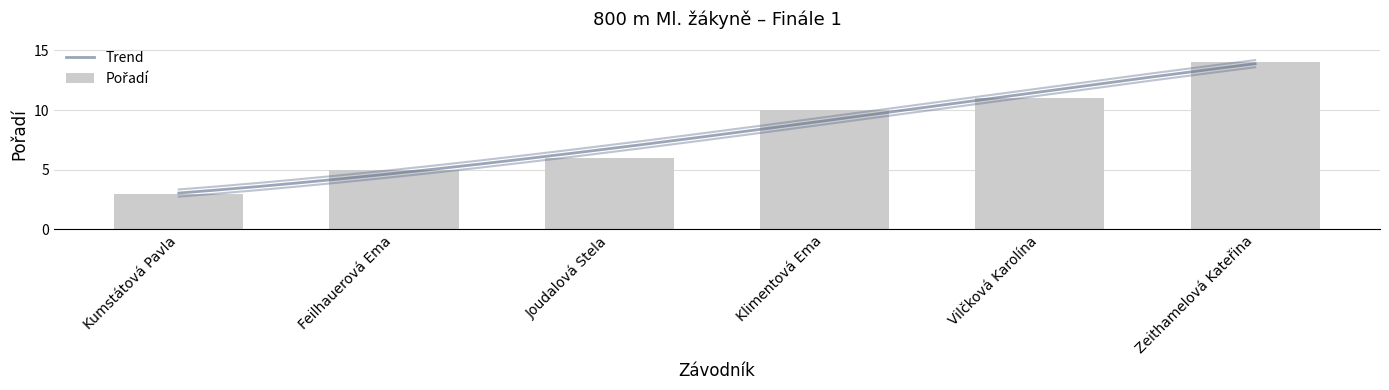

Is it true that the value at Joudalová Stela is 6?

True